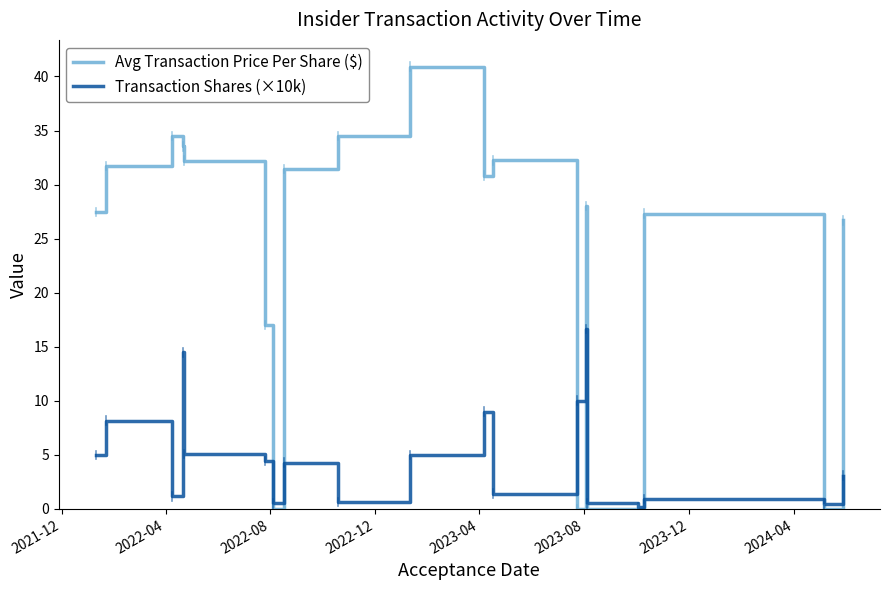

Which series has the largest range (max minus min)?

Avg Transaction Price Per Share ($)